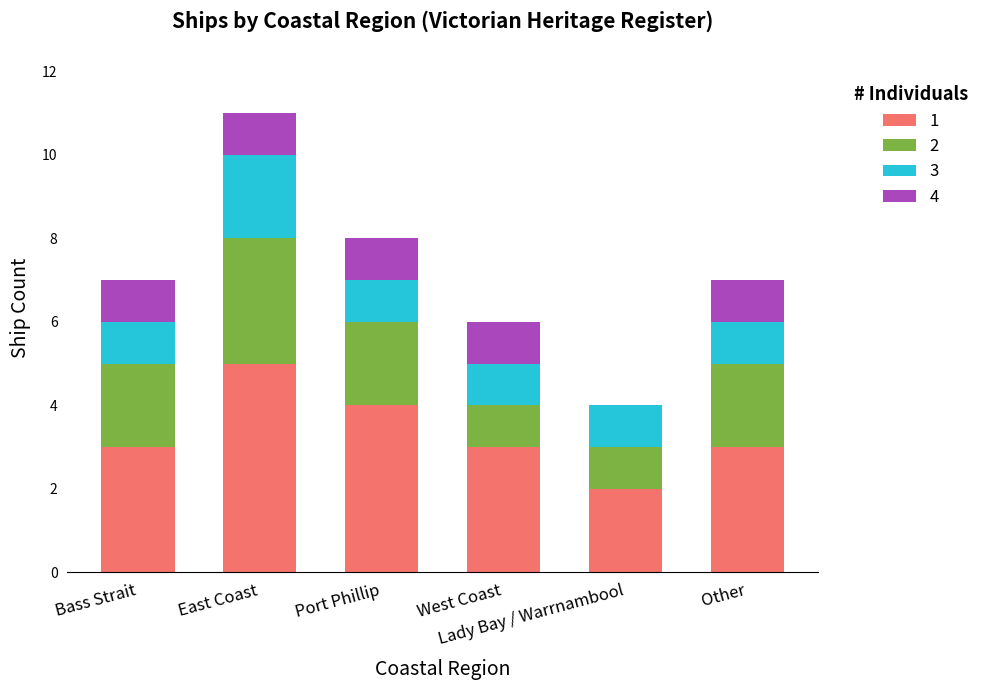

Read the 1 value at Other.

3